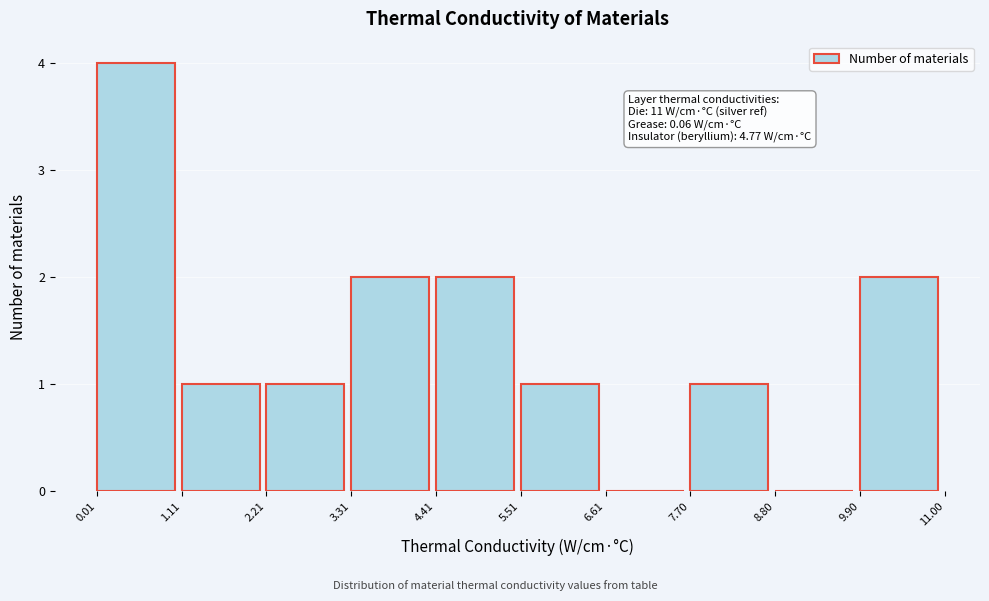

Which range on the x-axis has the tallest bar?

0.01 to 1.11